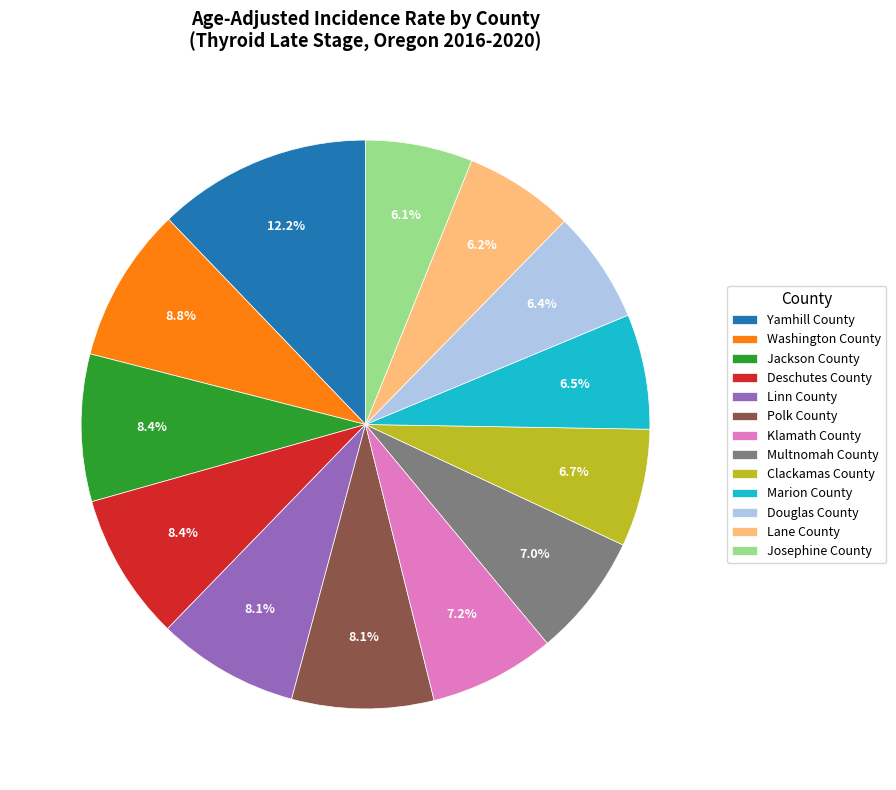

How many slices are in this pie chart?

13